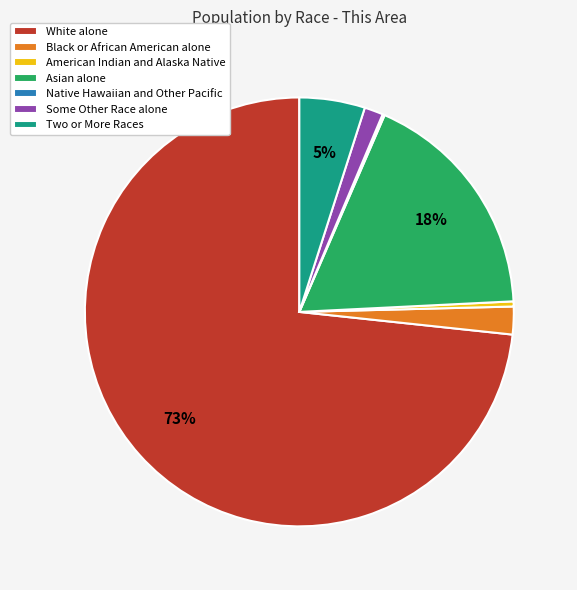

Is it true that Black or African American alone is 2% of the pie?

True